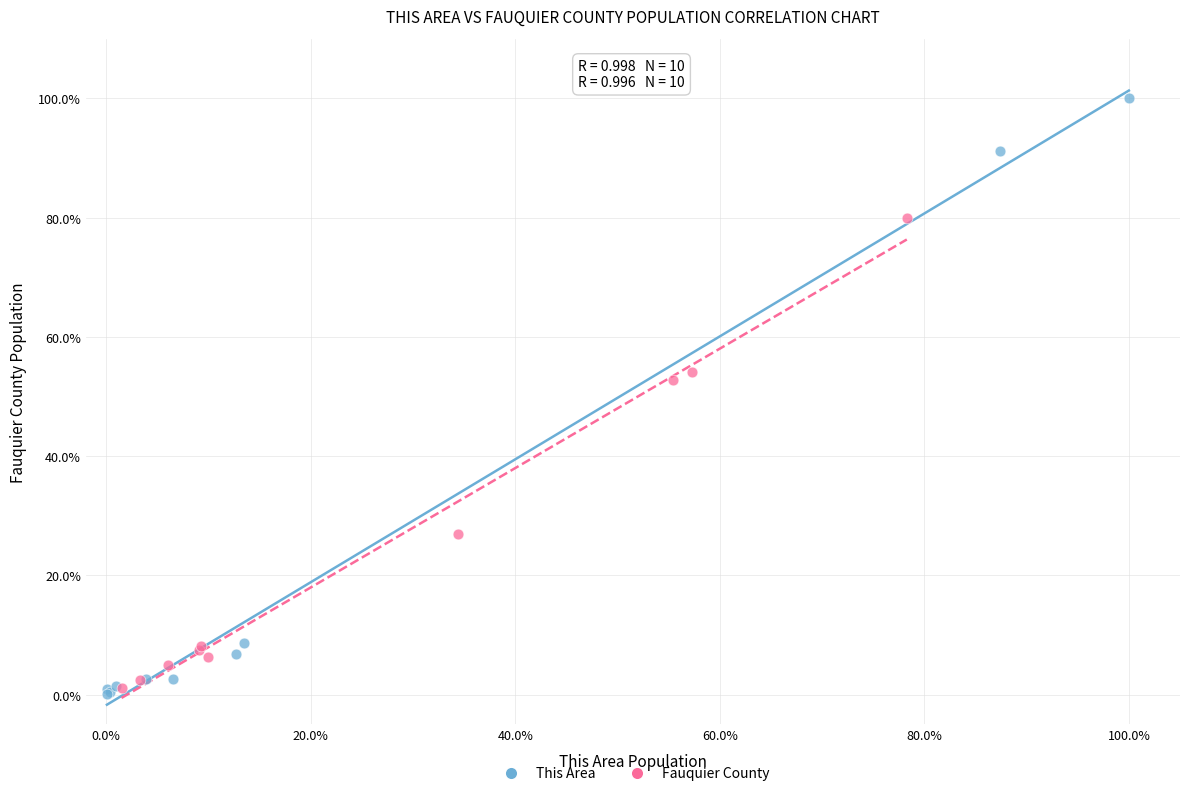

Which series has the widest spread of Y values?

This Area